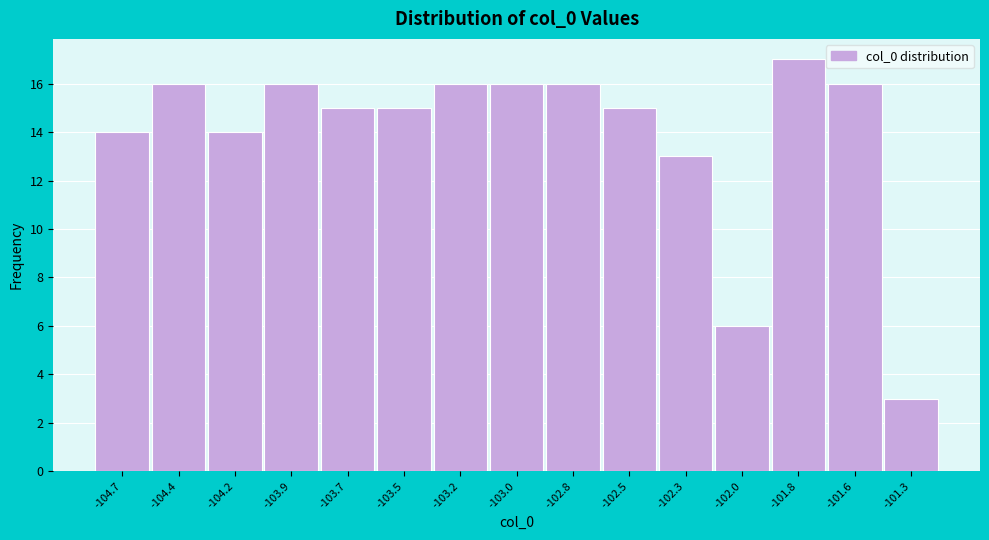

Reading left to right, transcribe all the data shown in this chart.

-104.7=14	-104.4=16	-104.2=14	-103.9=16	-103.7=15	-103.5=15	-103.2=16	-103.0=16	-102.8=16	-102.5=15	-102.3=13	-102.0=6	-101.8=17	-101.6=16	-101.3=3